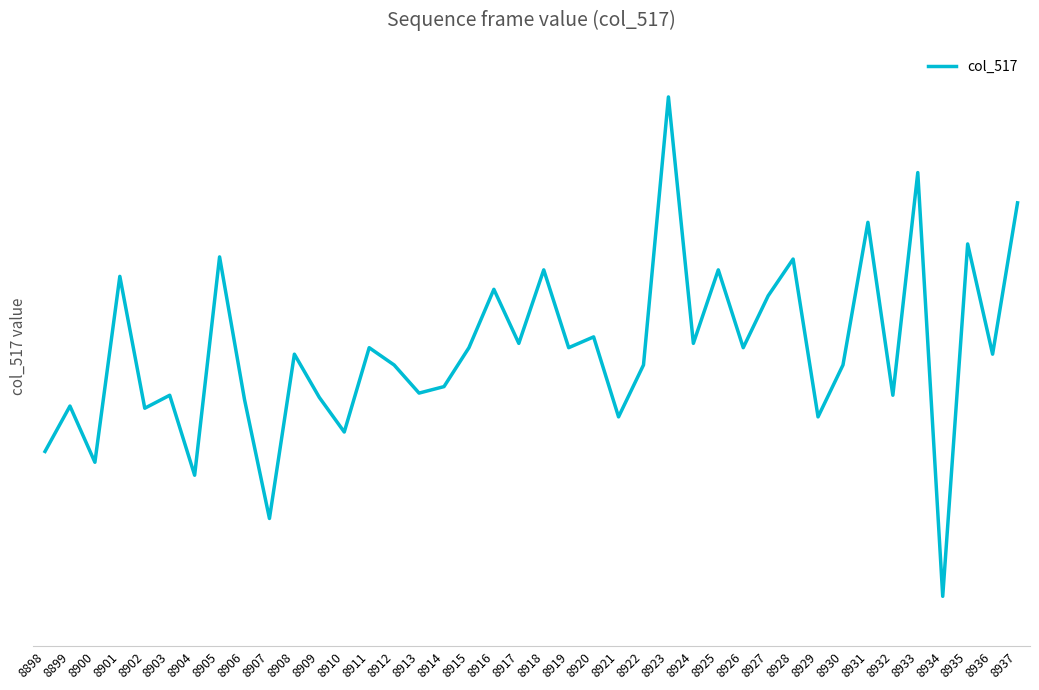

Is this an area chart (filled region under the line)?

No